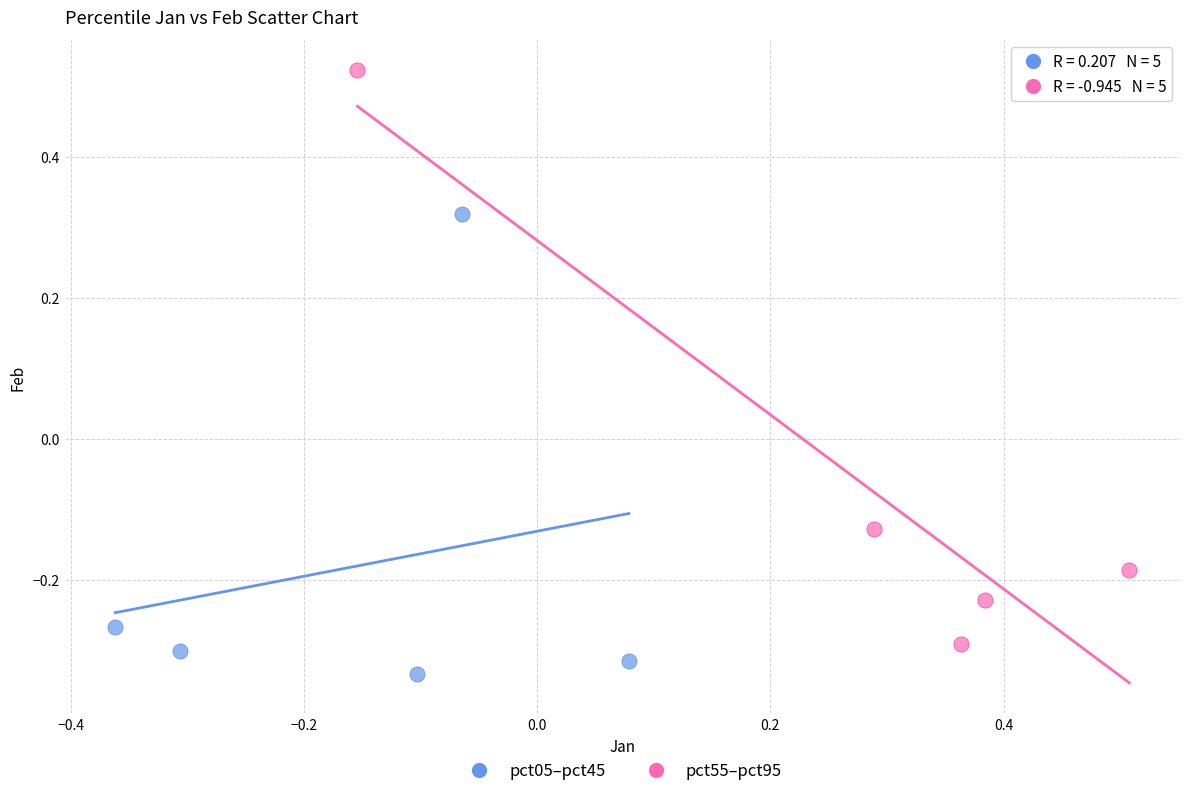

Which series contains the highest Y value?

pct55–pct95